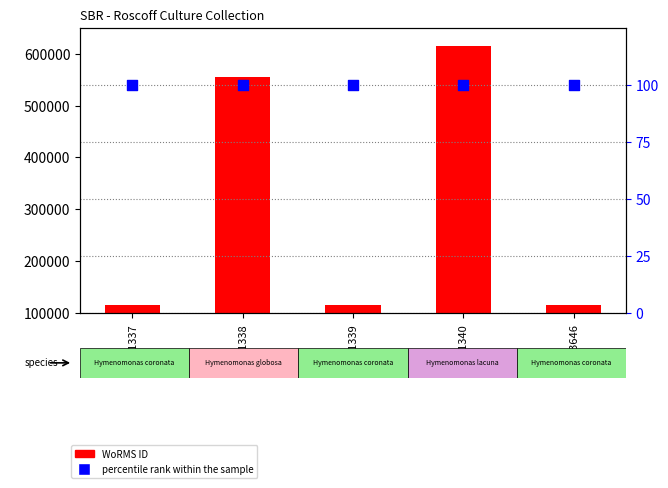

At how many categories does at least one series exceed 201237?

2